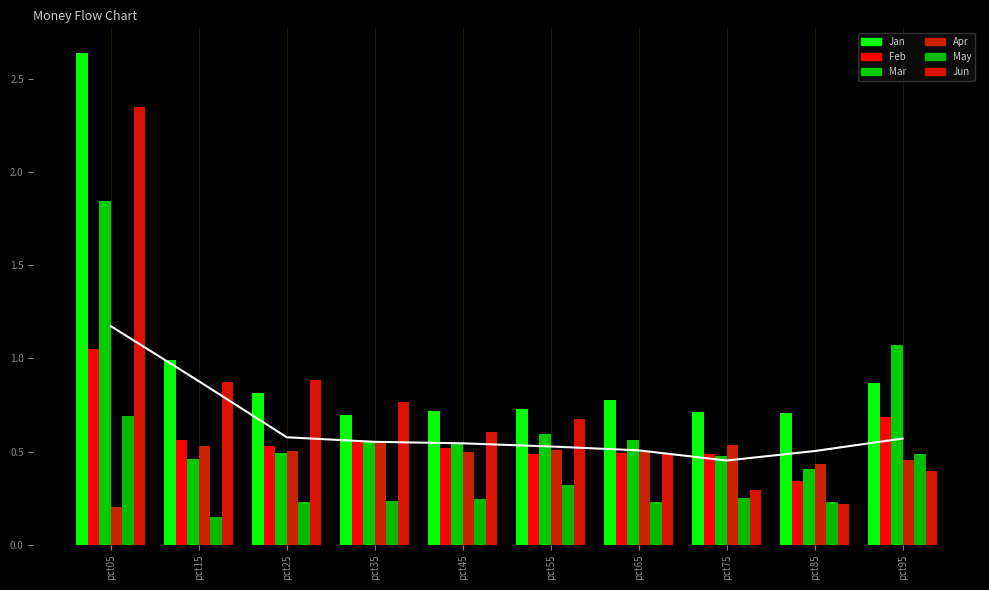

Is the value of Feb at pct15 greater than the value of Jan at pct75?

No